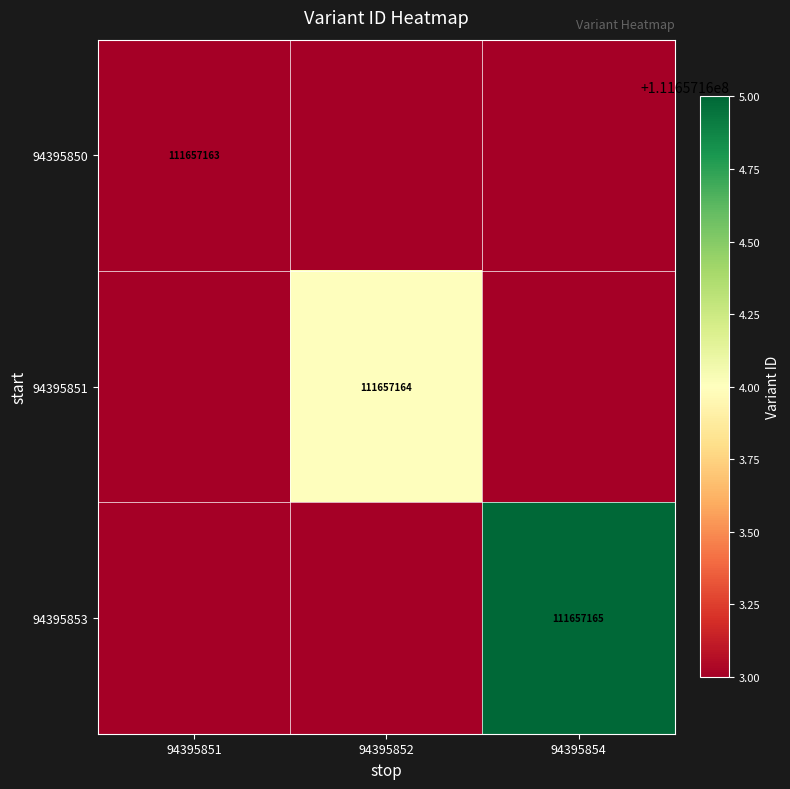

Is it true that 94395850 equals 111657163 at 94395851?

True